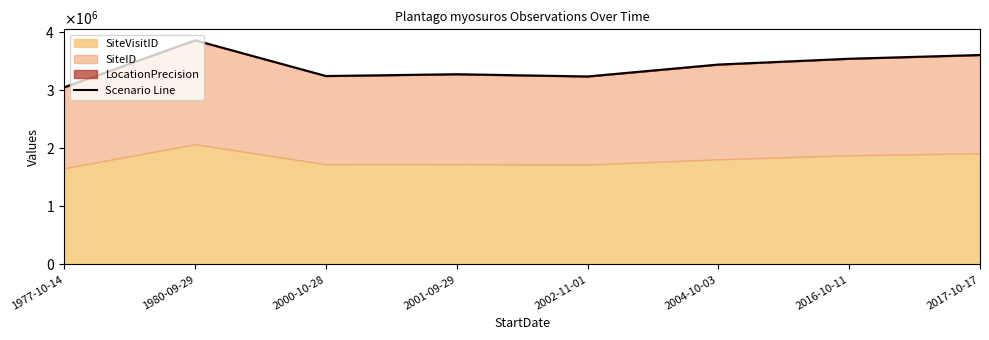

The value at 2017-10-17 is 5505638. True or false?

False